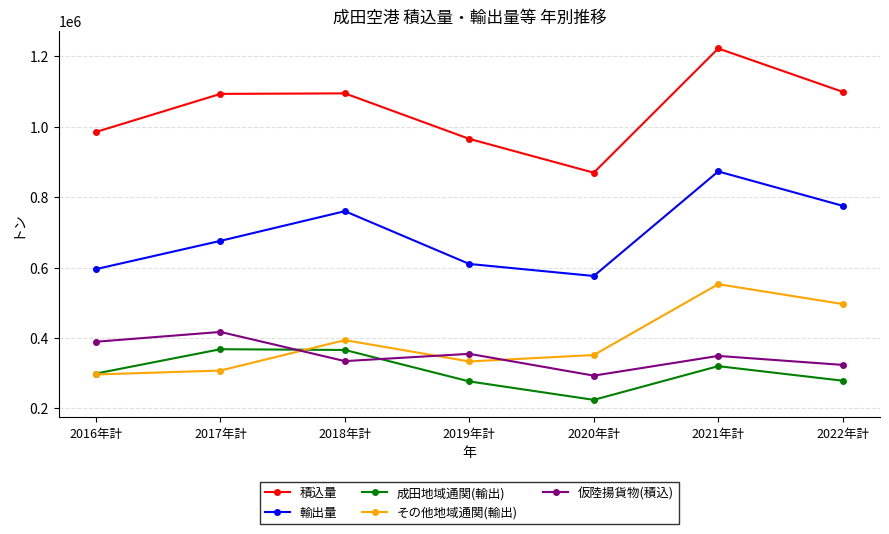

How many values in the その他地域通関(輸出) series are below 351701?

3